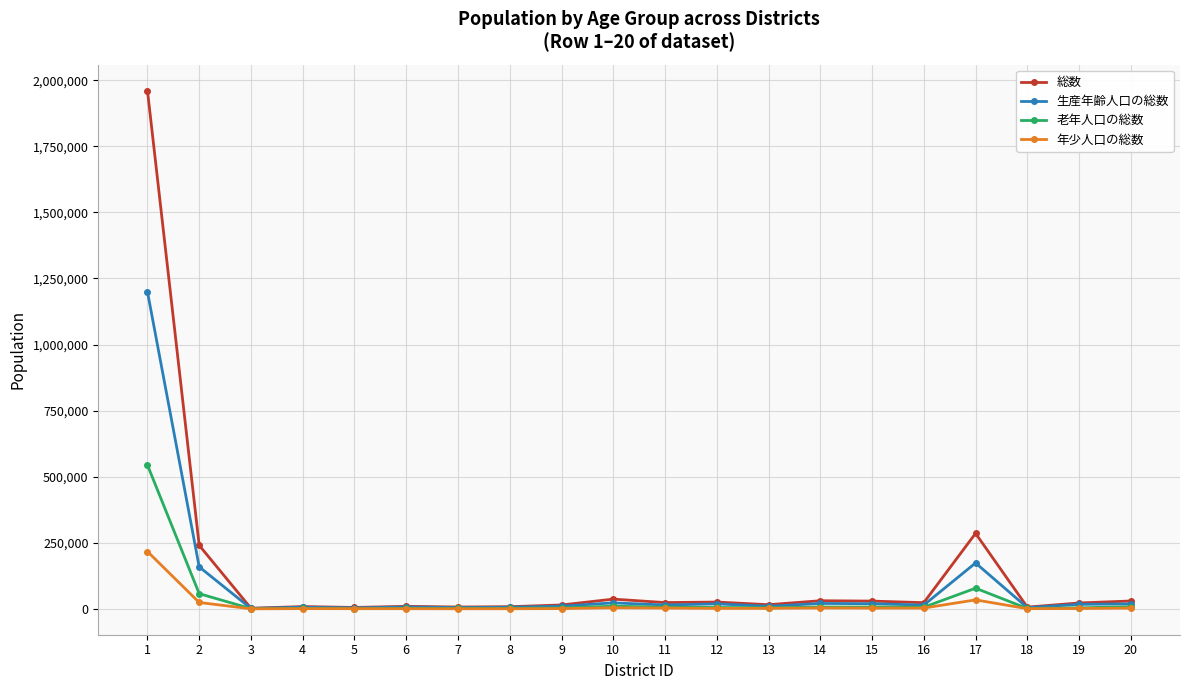

Does the chart display data point markers on the line(s)?

Yes